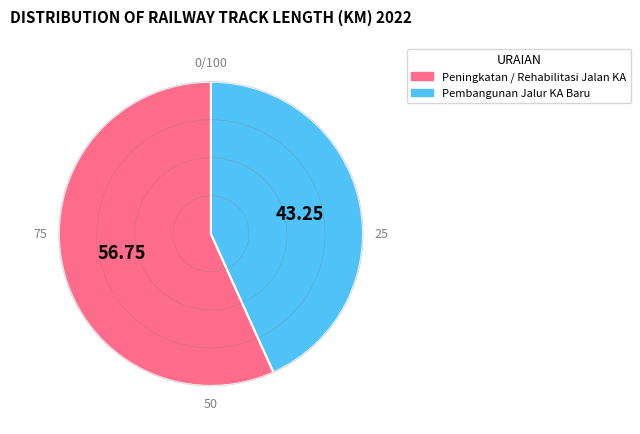

To the nearest percent, what is the combined percentage of Peningkatan / Rehabilitasi Jalan KA and Pembangunan Jalur KA Baru?

100%